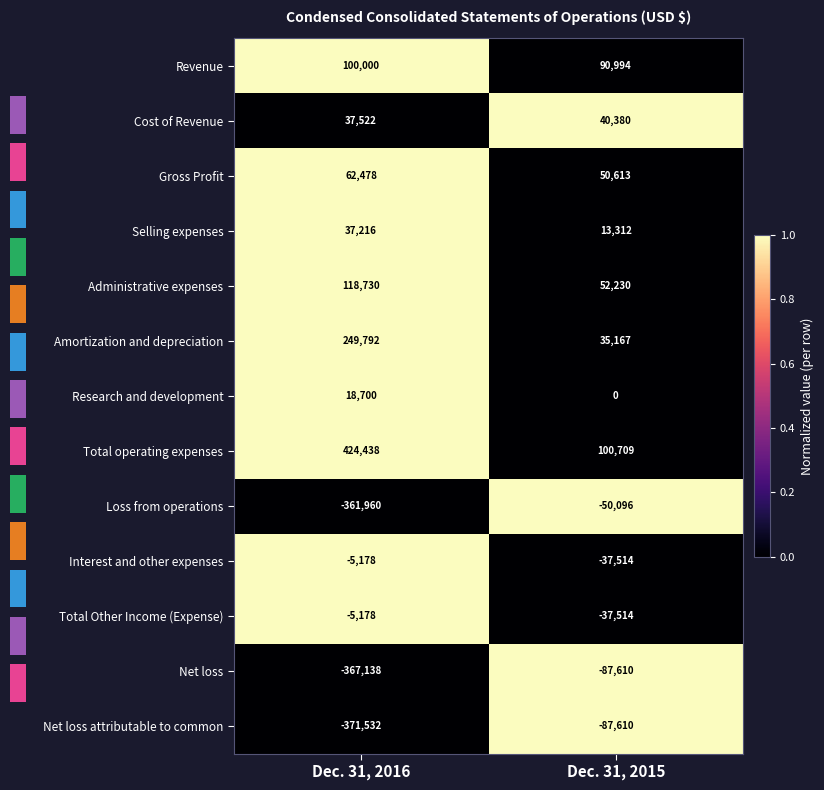

The Cost of Revenue series shows 0 at Dec. 31, 2016. True or false?

False